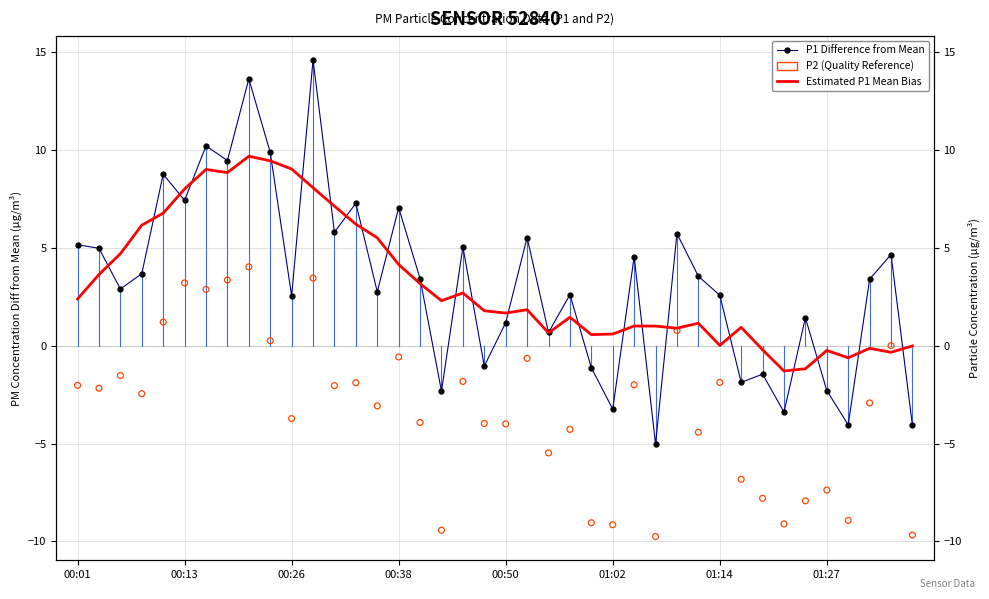

Which series has the widest spread of Y values?

P1 Difference from Mean